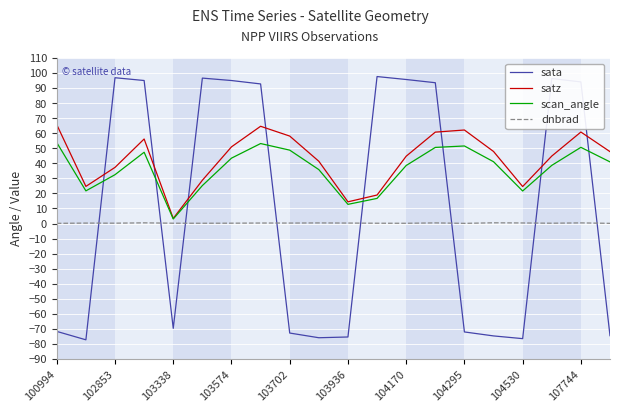

After their last crossing, which series has the higher values: scan_angle or sata?

scan_angle